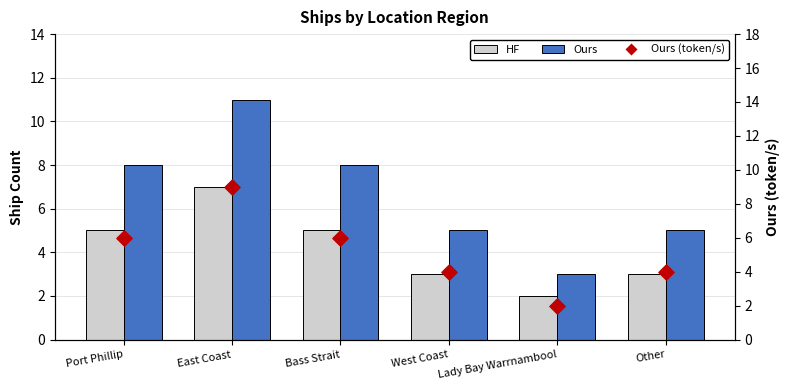

What is the total value across all series at East Coast?

27